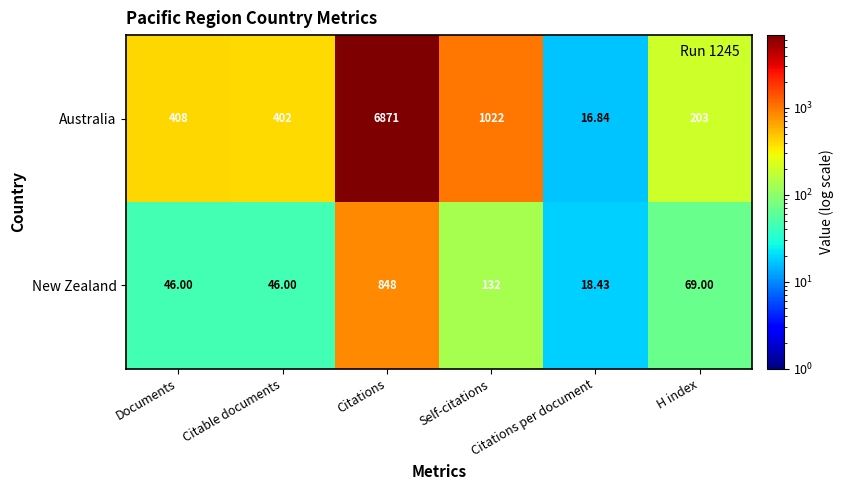

Where is Australia nearest to the value 3443?

Self-citations